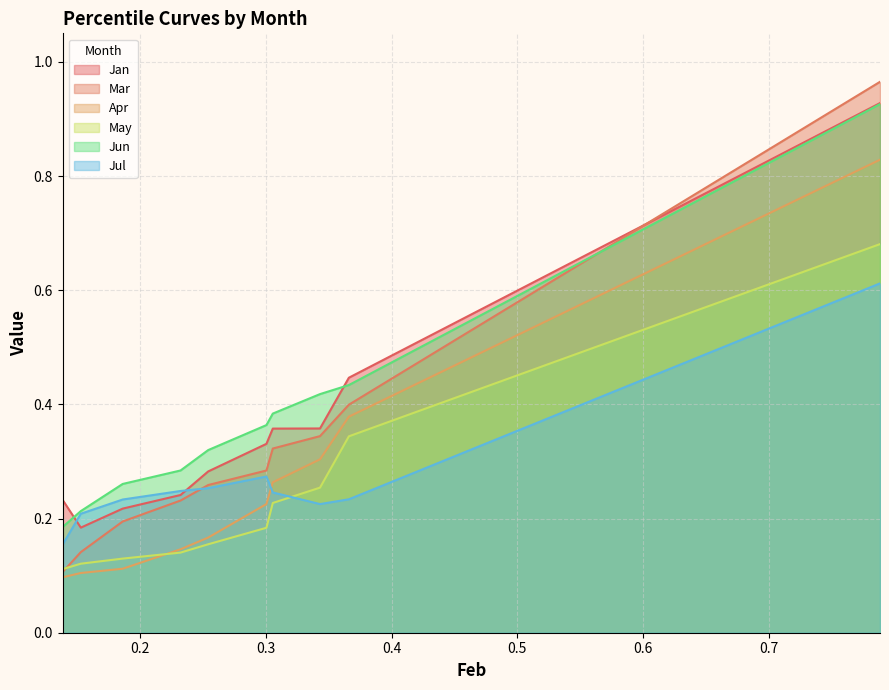

The value of Jan at pct85 is 0.6. True or false?

False